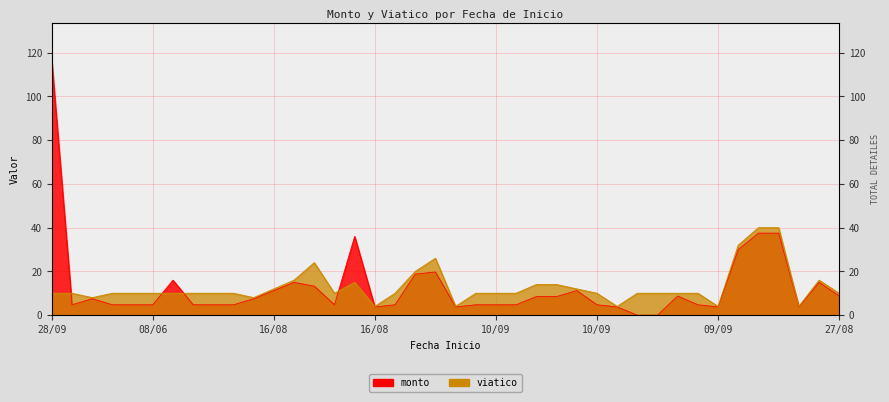

True or false: viatico and monto intersect in this chart.

True